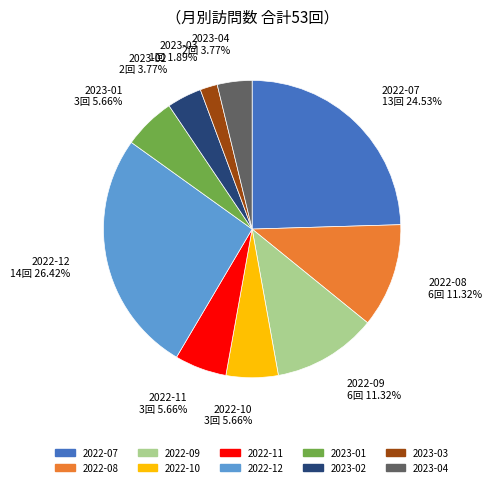

Is it true that 2022-09 is 22% of the pie?

False